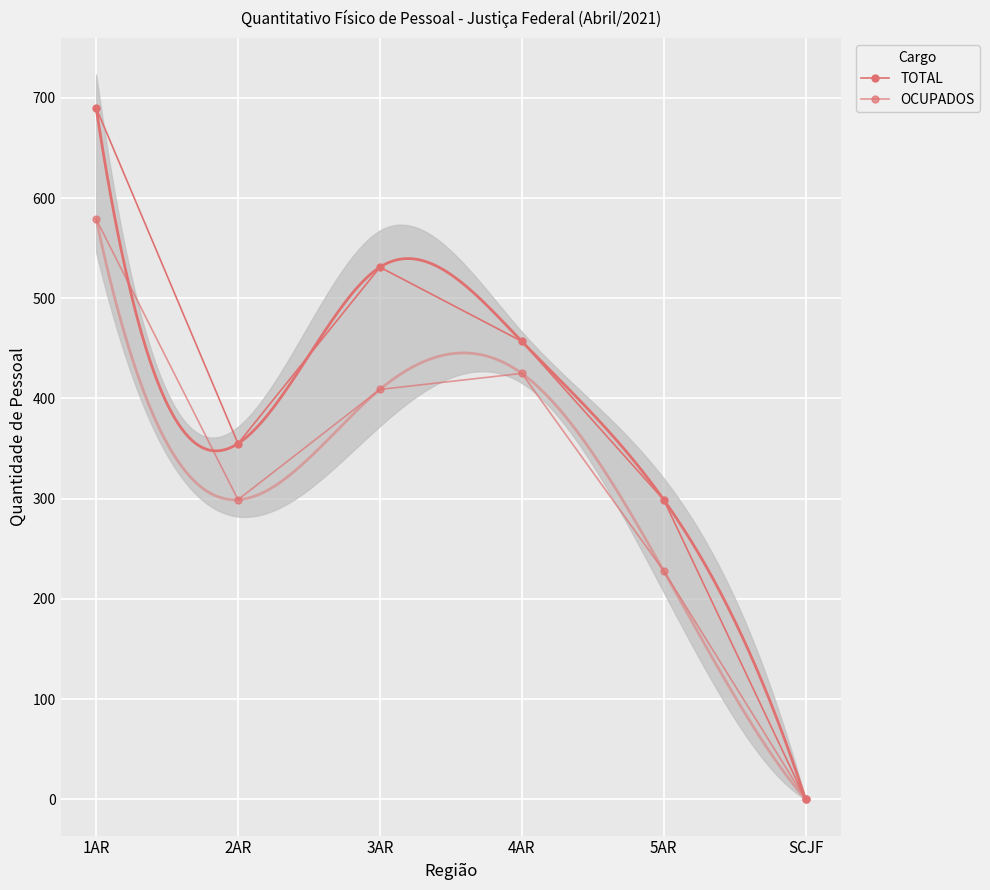

What is the average value of the TOTAL series?

389